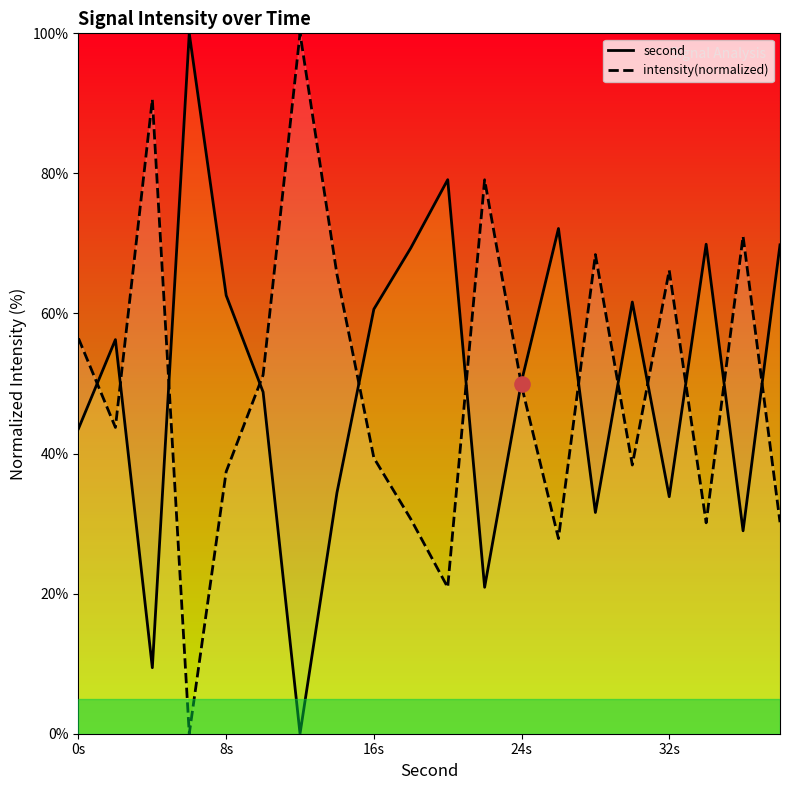

Which series has the largest total across all categories?

second